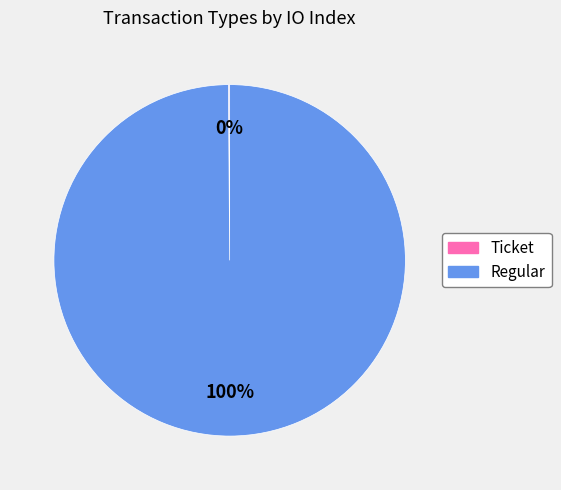

To the nearest percent, what is the average slice percentage?

50%